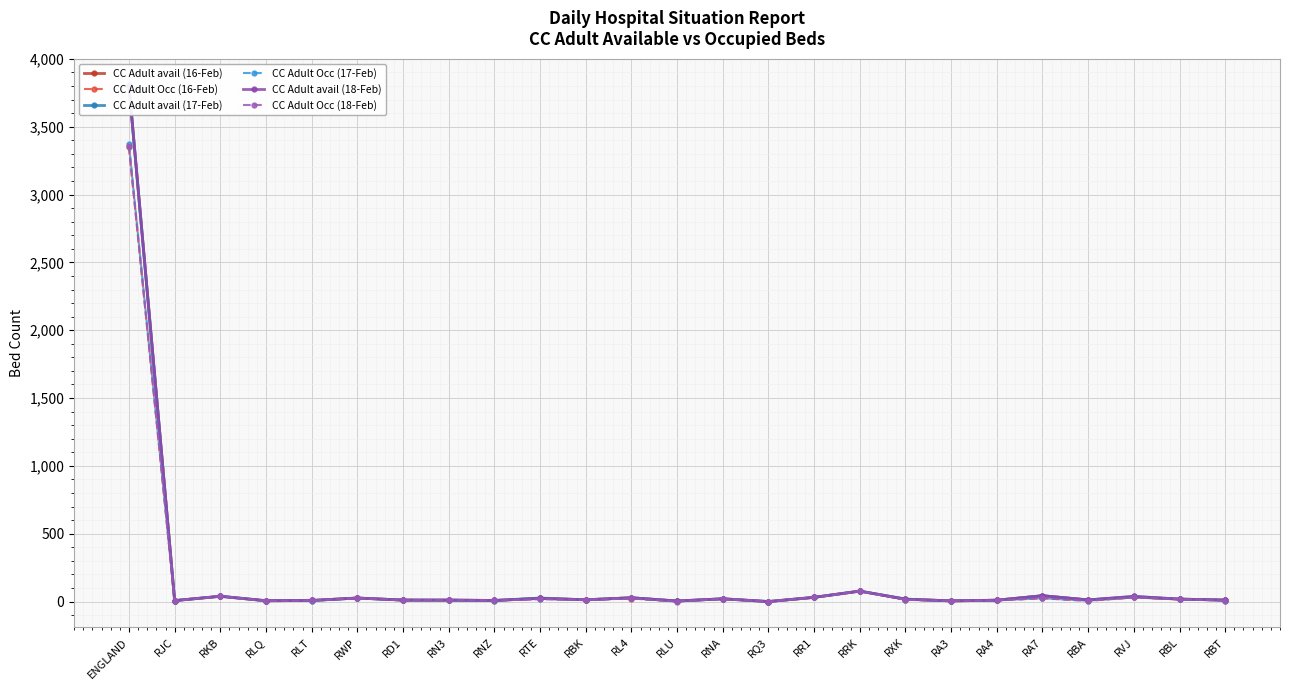

How many values in the CC Adult Occ (18-Feb) series are below 13?

12